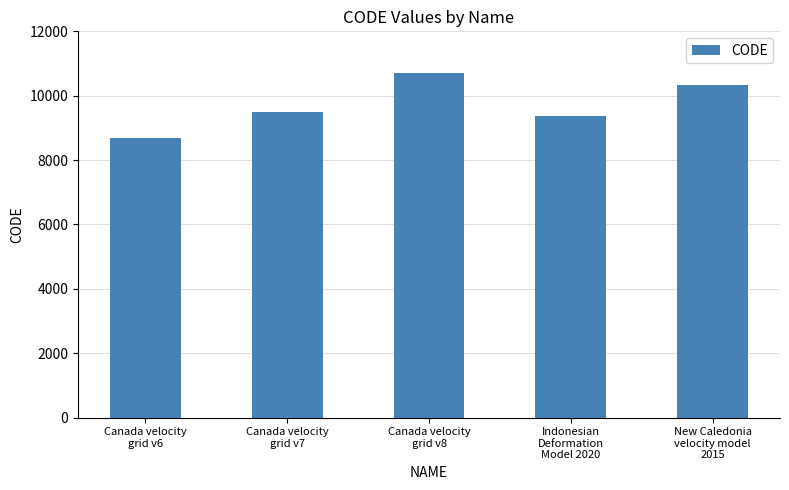

Which category has the highest value across all series?

Canada velocity
grid v8